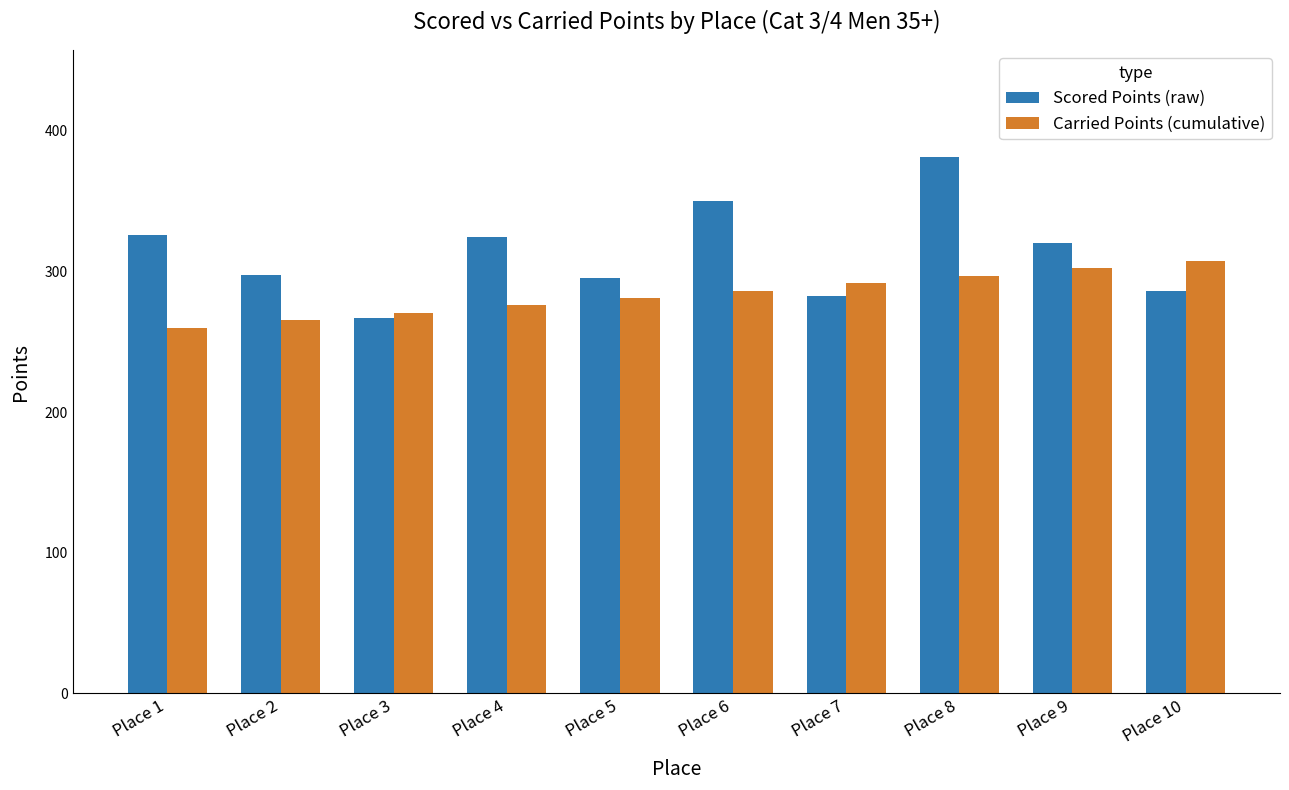

What is the difference between the highest and lowest values at Place 5?

14.2